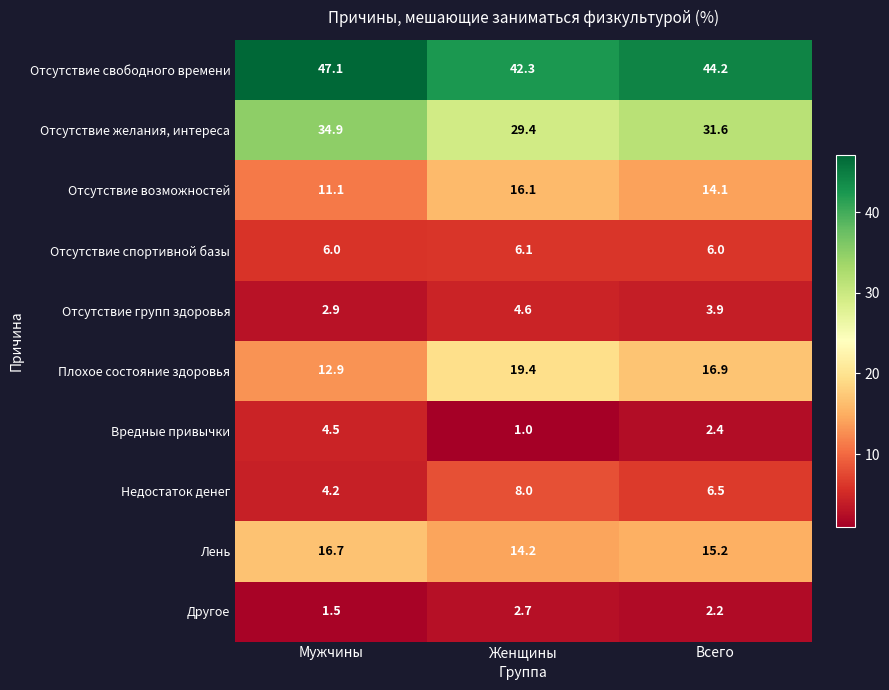

Which series has the widest spread of values?

Плохое состояние здоровья